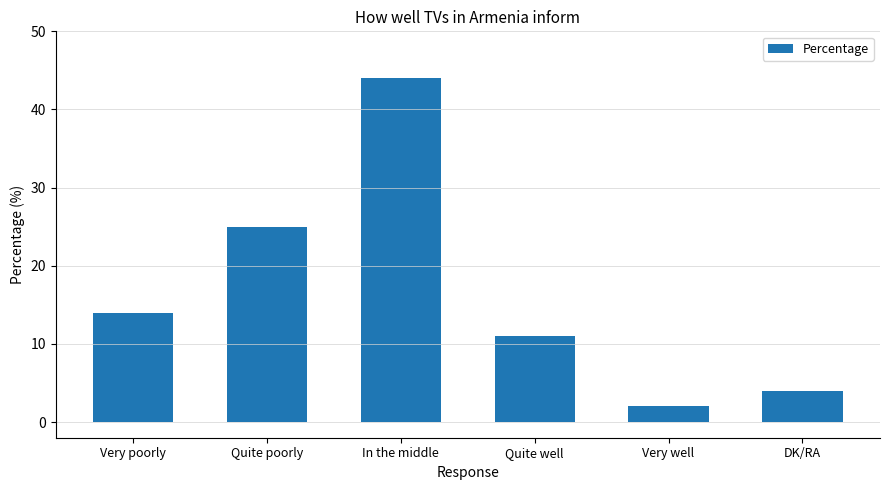

Approximately how many times larger is the value at Very poorly compared to Very well?

7.0